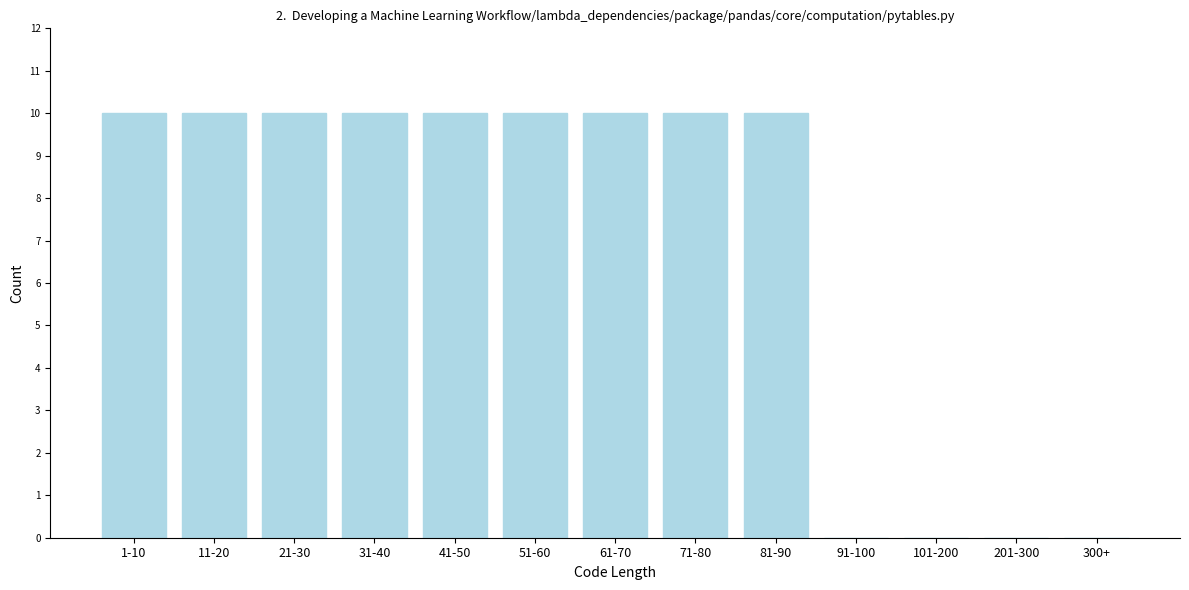

Reading right to left, what are all the values shown in this chart?

300+=0	201-300=0	101-200=0	91-100=0	81-90=10	71-80=10	61-70=10	51-60=10	41-50=10	31-40=10	21-30=10	11-20=10	1-10=10